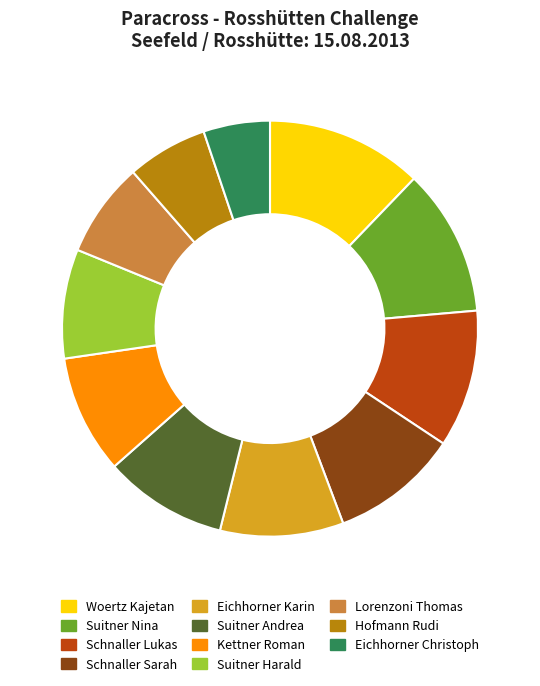

Is it true that Suitner Nina is 18% of the pie?

False